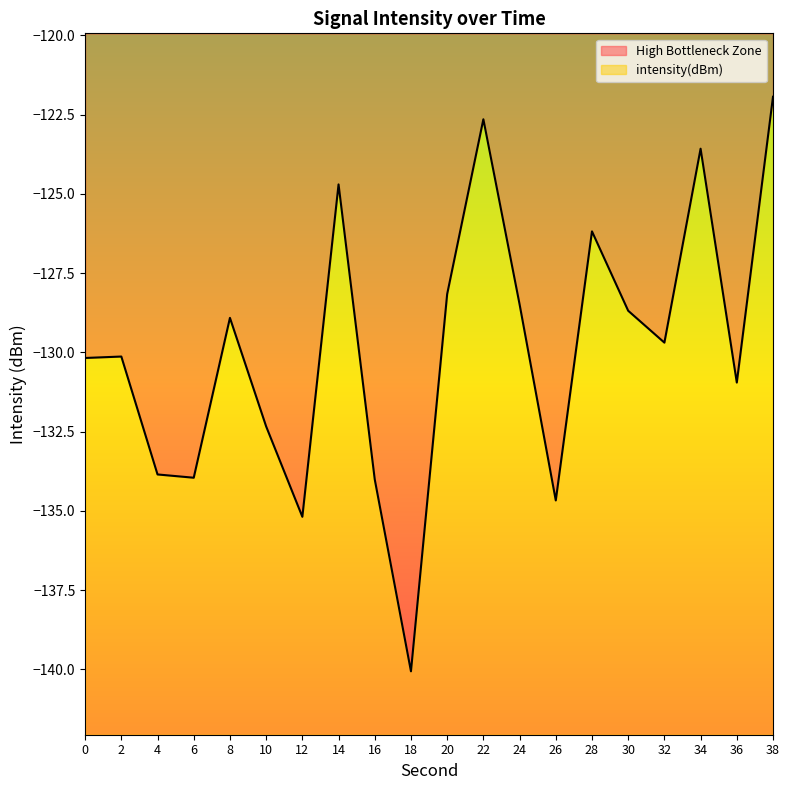

Where is the data nearest to the value -130?

2